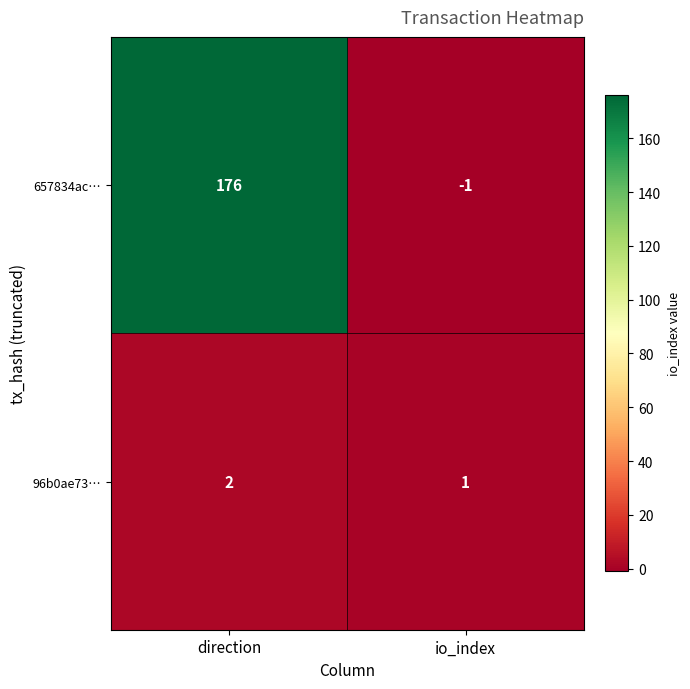

How many series are shown in this chart?

2